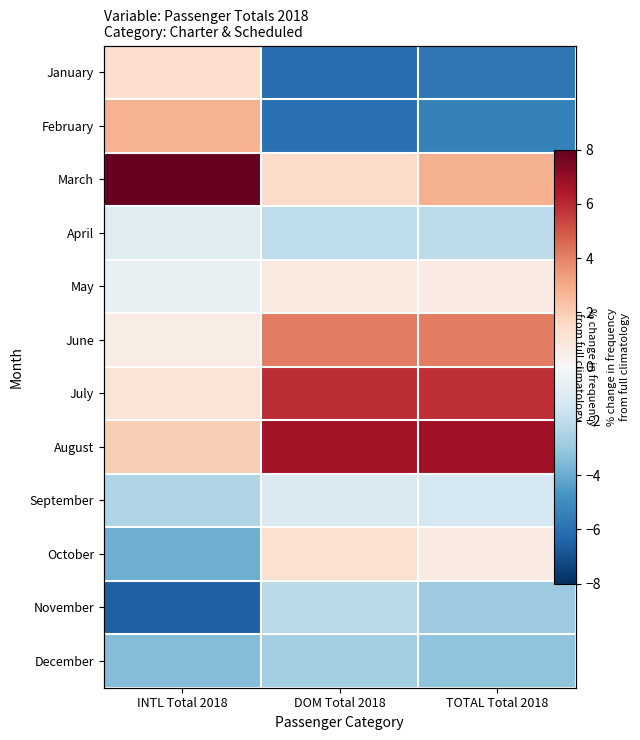

What is the spread (max minus min) of values at DOM Total 2018?

12.8